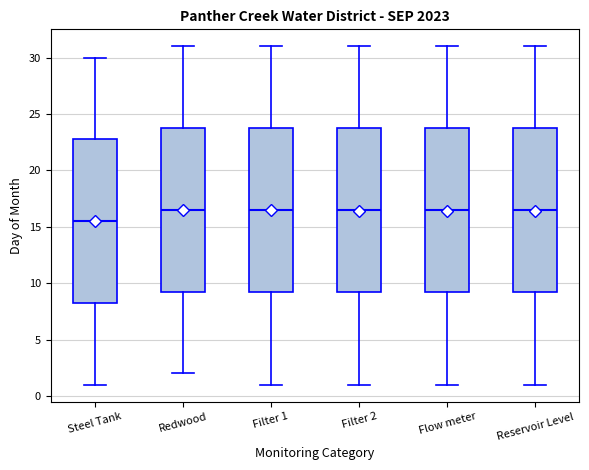

Reading left to right, transcribe this box plot: for each box, give where its median line is, the range the box spans, and where its two whiskers end, as read against the y-axis. The values are not printed on the chart, so give them approximately, as read against the axis.

Steel Tank: median 15.5, box 8.5 to 23.0, whiskers 1.0 to 30.0
Redwood: median 16.5, box 9.5 to 24.0, whiskers 2.0 to 31.0
Filter 1: median 16.5, box 9.5 to 24.0, whiskers 1.0 to 31.0
Filter 2: median 16.5, box 9.5 to 24.0, whiskers 1.0 to 31.0
Flow meter: median 16.5, box 9.5 to 24.0, whiskers 1.0 to 31.0
Reservoir Level: median 16.5, box 9.5 to 24.0, whiskers 1.0 to 31.0